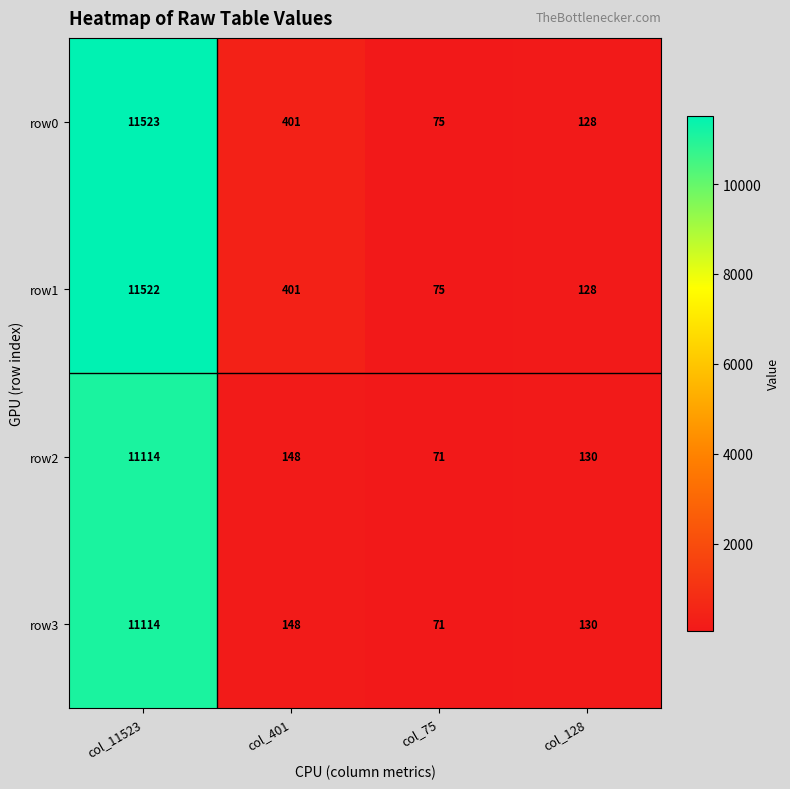

Rank the categories by row0 value from lowest to highest.

col_75, col_128, col_401, col_11523